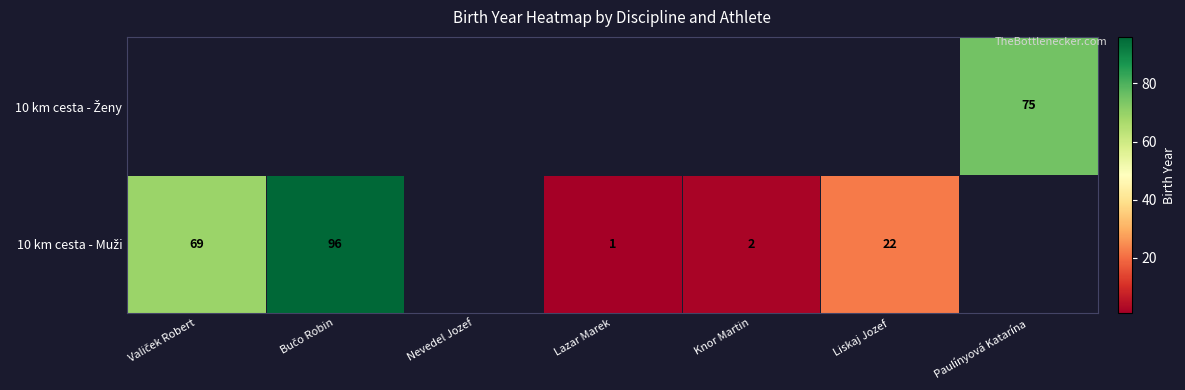

What is the difference between the 10 km cesta - Muži values at Liskaj Jozef and Lazar Marek?

21.0